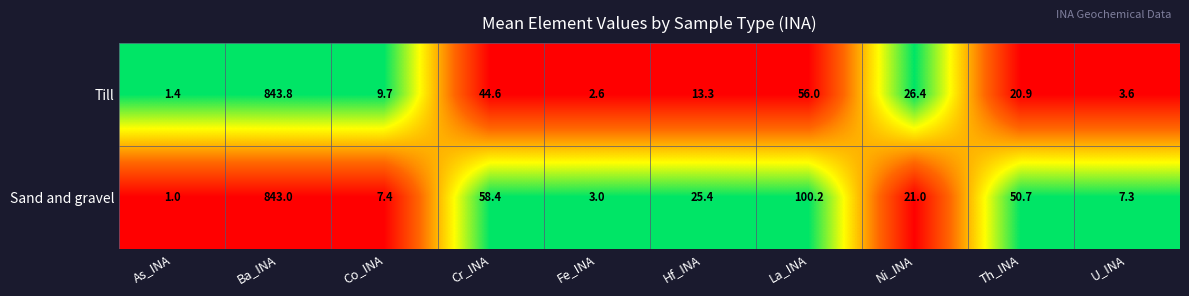

How many values in the Till series are below 20?

5